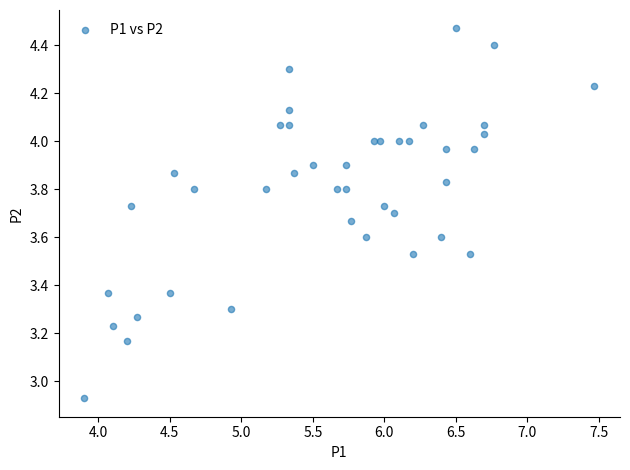

What is the range of X values (max minus min)?

3.6